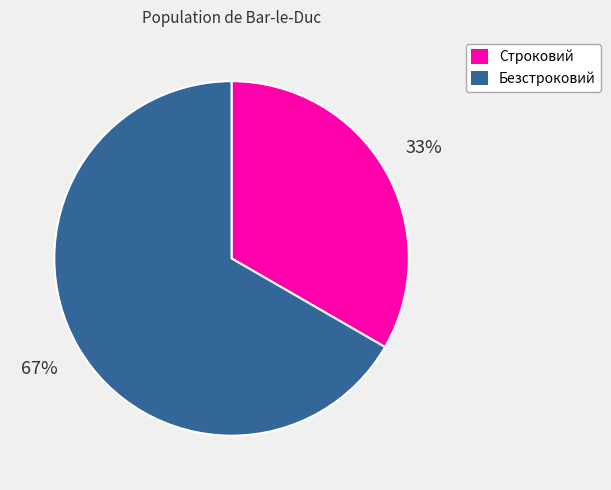

Is the sum of Безстроковий and Строковий greater than half?

Yes